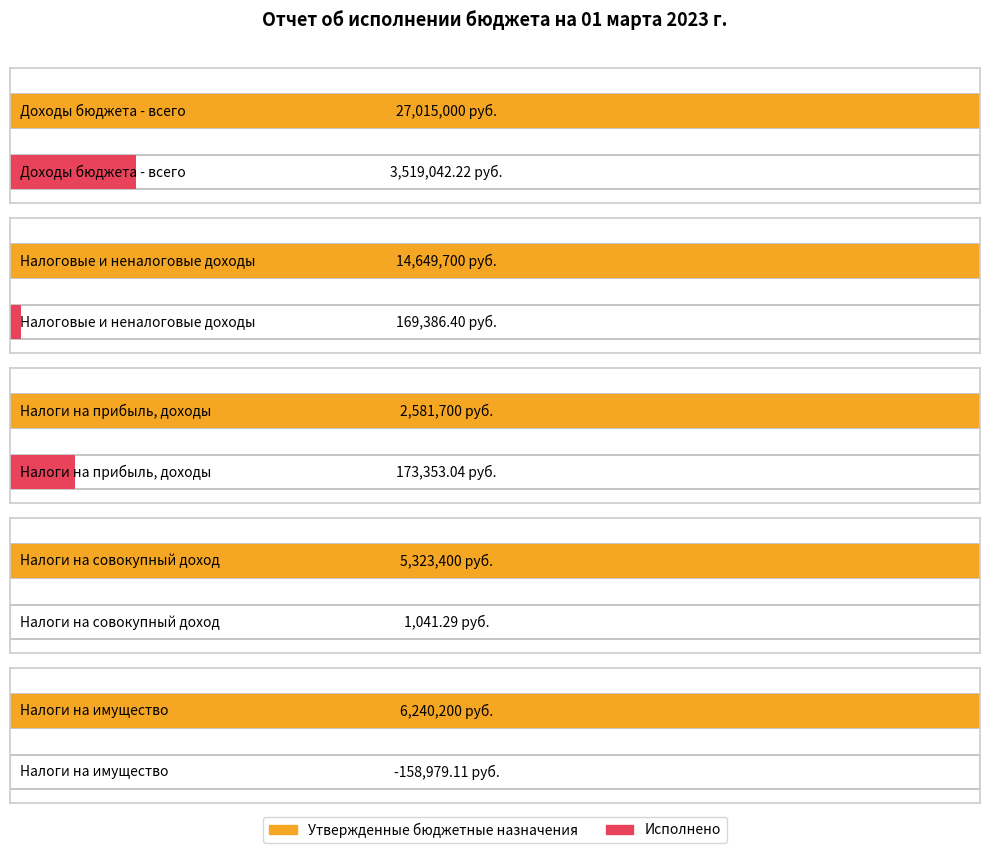

How many groups of bars are there?

5